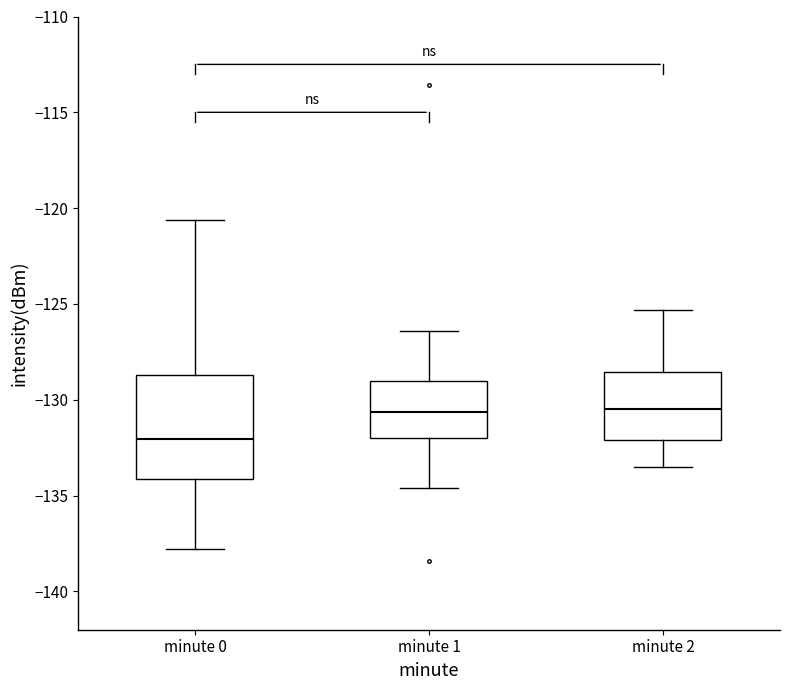

Reading left to right, transcribe this box plot: for each box, give where its median line is, the range the box spans, and where its two whiskers end, as read against the y-axis. The values are not printed on the chart, so give them approximately, as read against the axis.

minute 0: median -132.0, box -134.0 to -128.5, whiskers -138.0 to -120.5
minute 1: median -130.5, box -132.0 to -129.0, whiskers -134.5 to -126.5
minute 2: median -130.5, box -132.0 to -128.5, whiskers -133.5 to -125.5